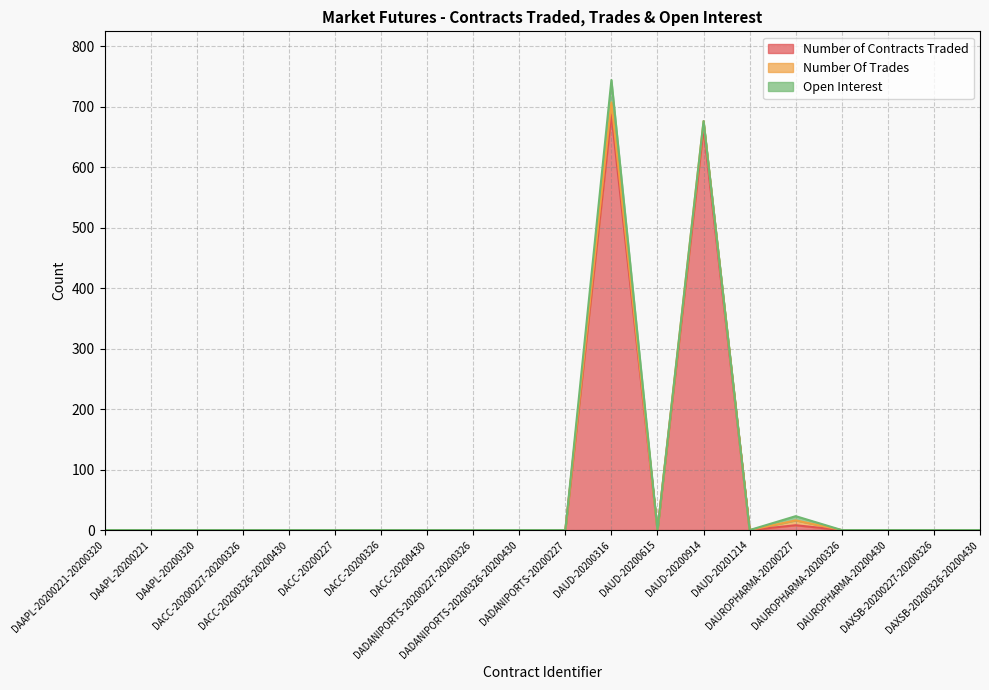

What is the maximum value shown in the chart?

687